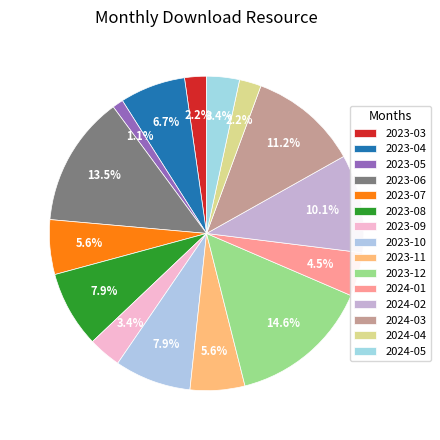

True or false: 2023-03 accounts for 1% of the total.

False